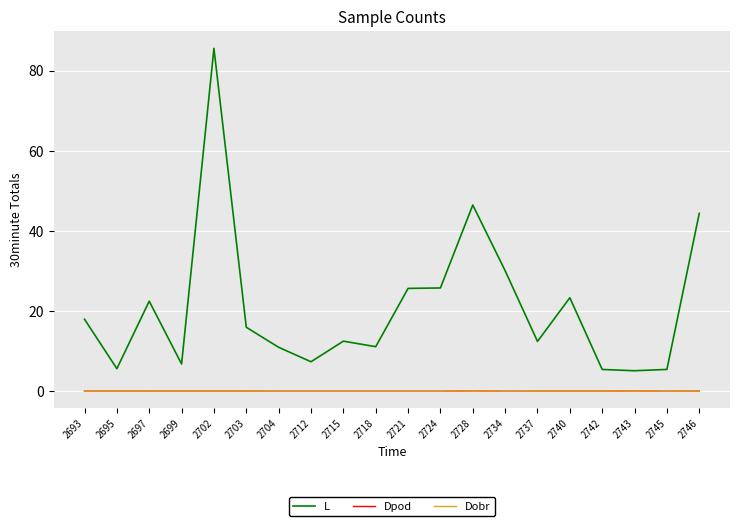

At which category does Dpod reach its first local valley?

2695